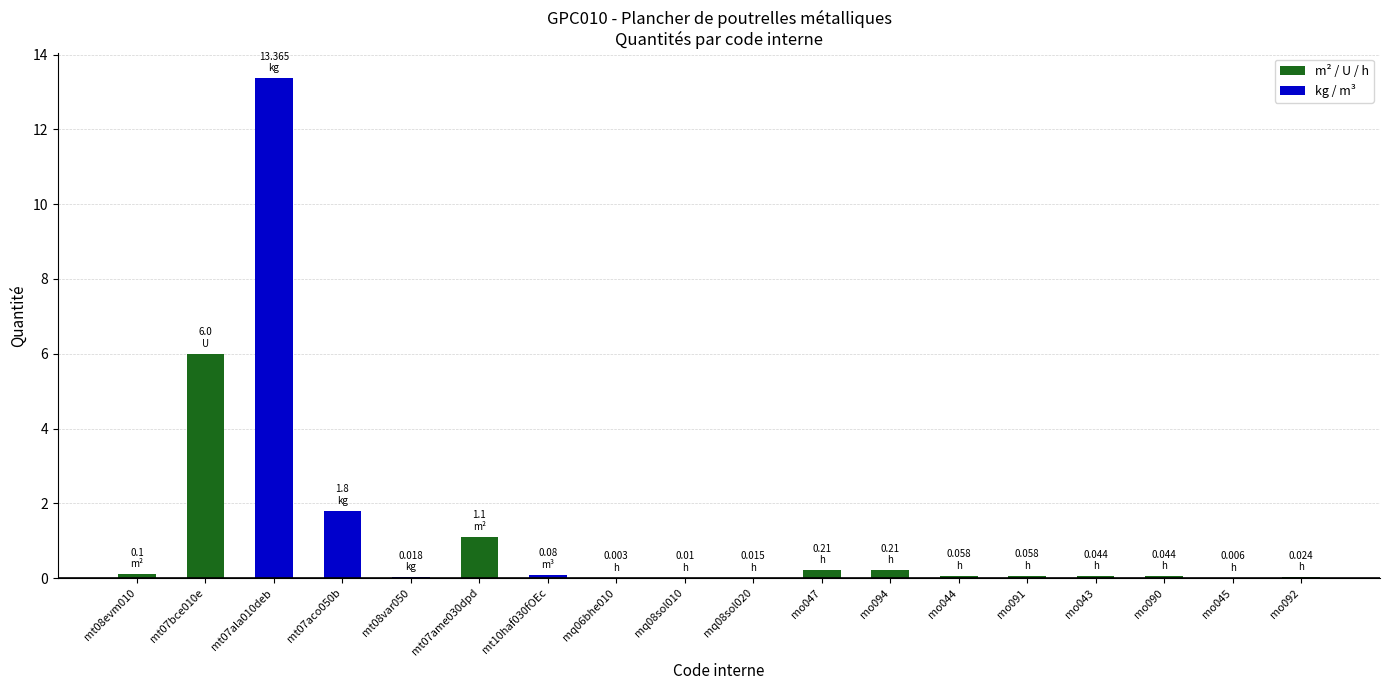

What is the sum of all values?

23.1